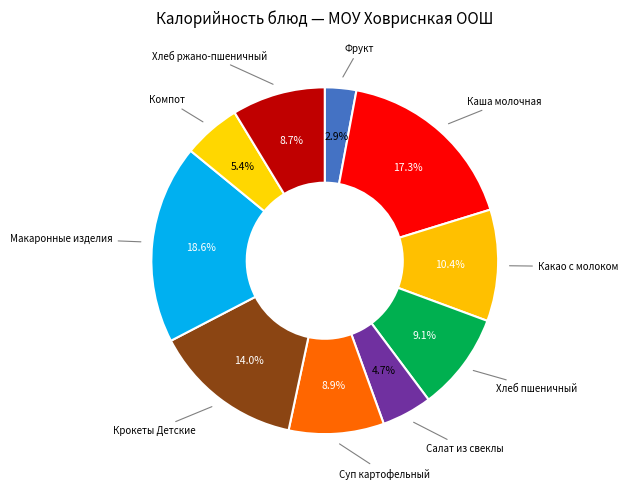

Count the number of slices in the pie.

10